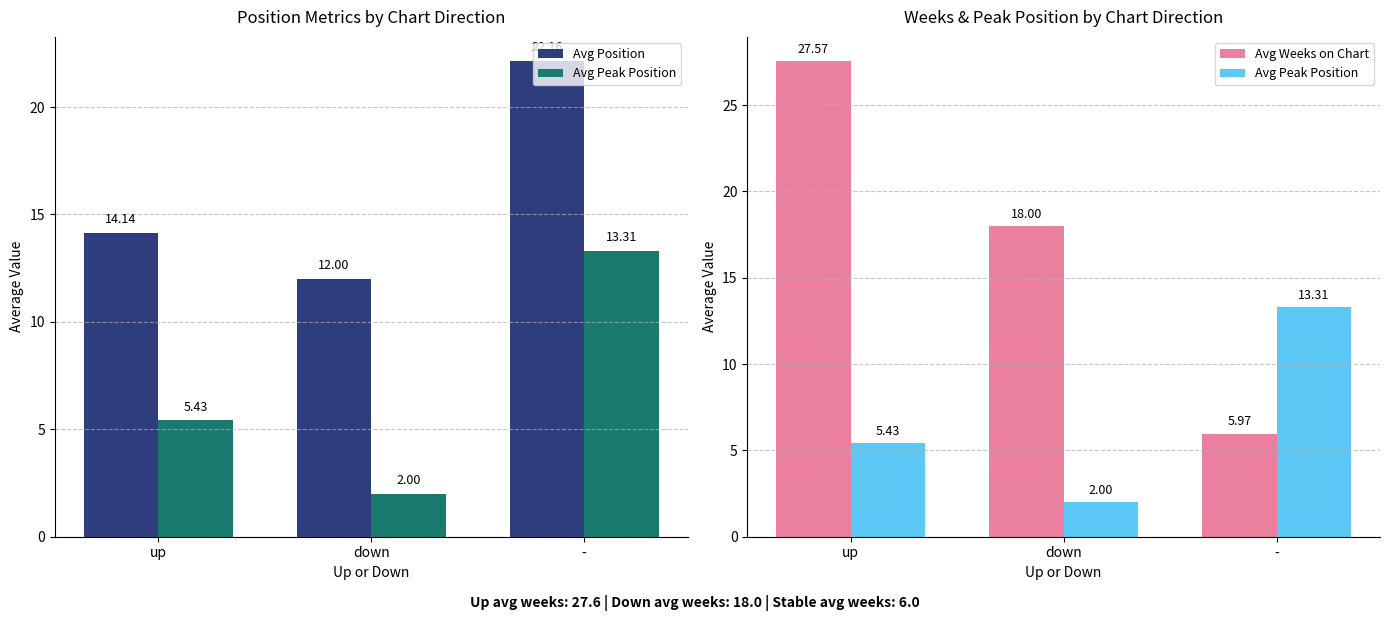

Where is Avg Weeks on Chart nearest to the value 16?

down